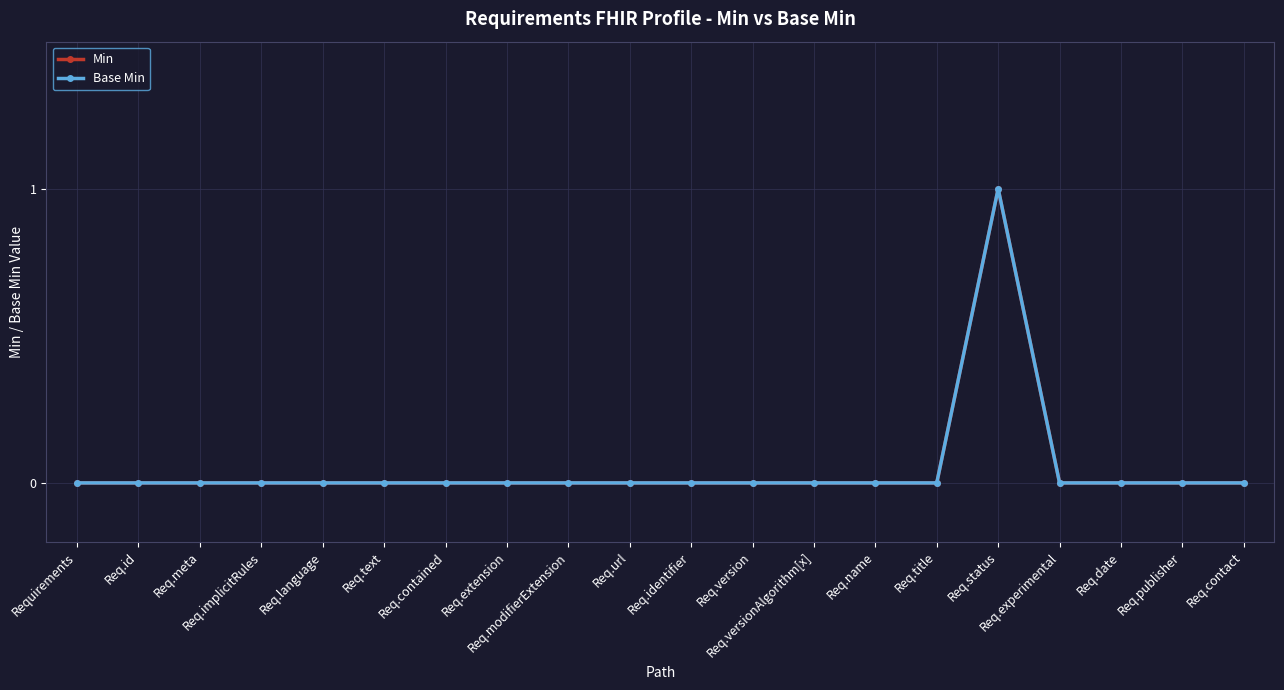

Does the chart have visible grid lines?

Yes